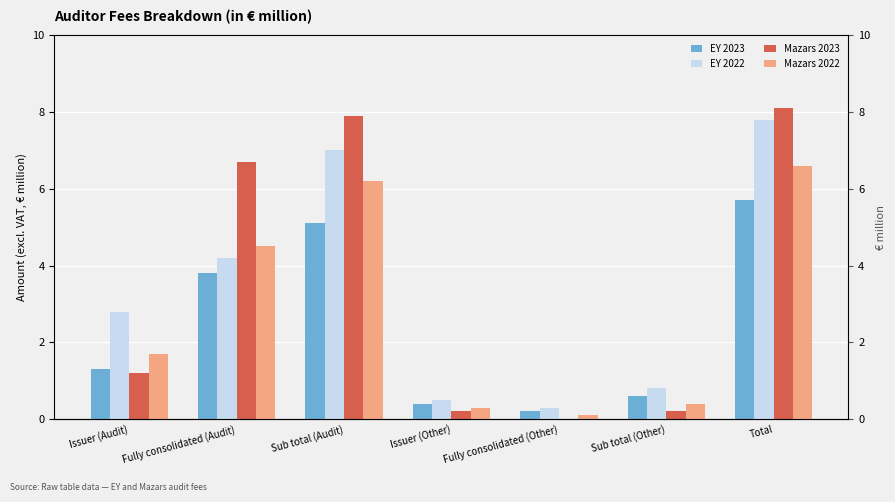

What is the label of the 3rd bar from the right?

Fully consolidated (Other)